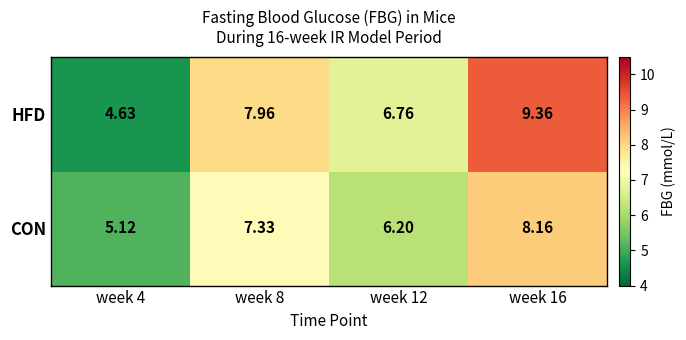

List the series in order of their overall mean, lowest first.

CON, HFD